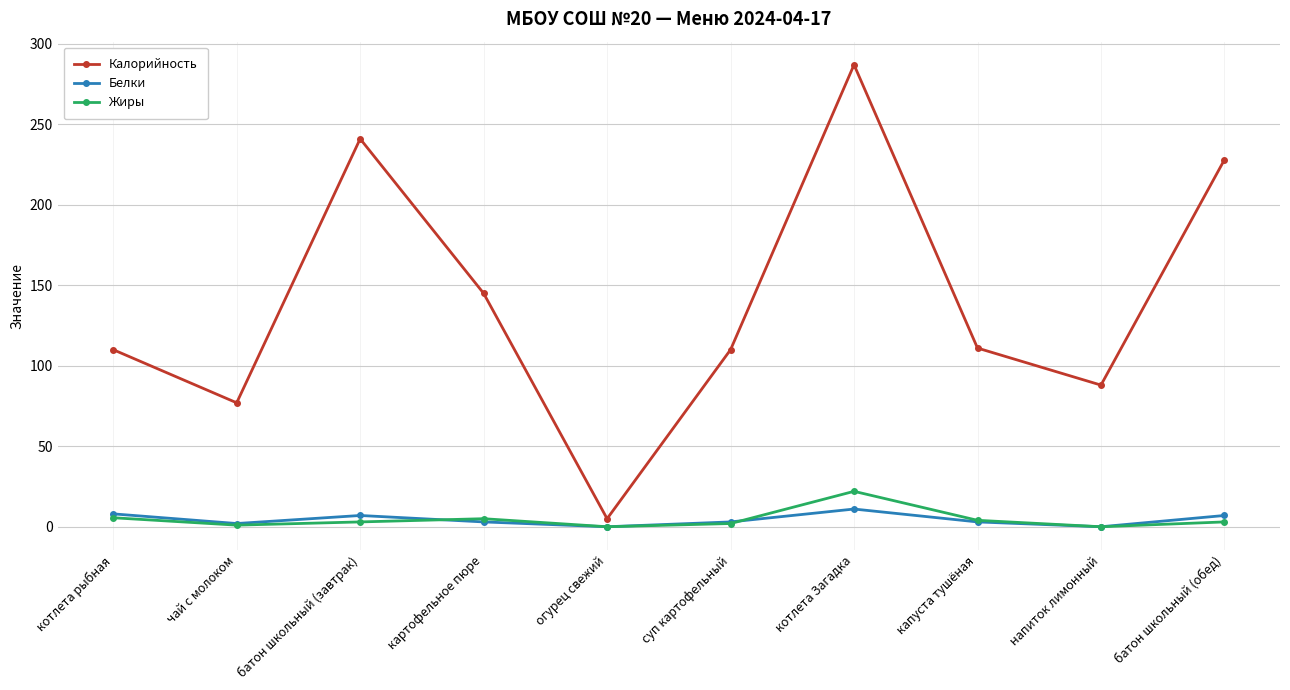

What are all the series names shown in the legend?

Калорийность, Белки, Жиры